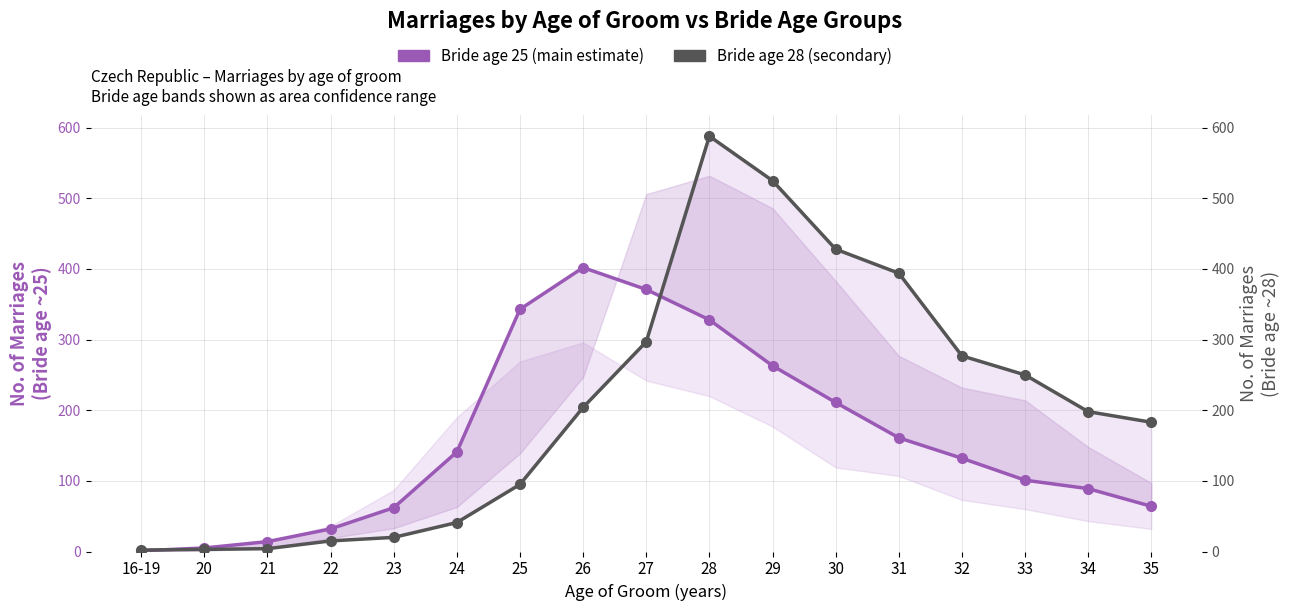

How many series are shown in this chart?

2